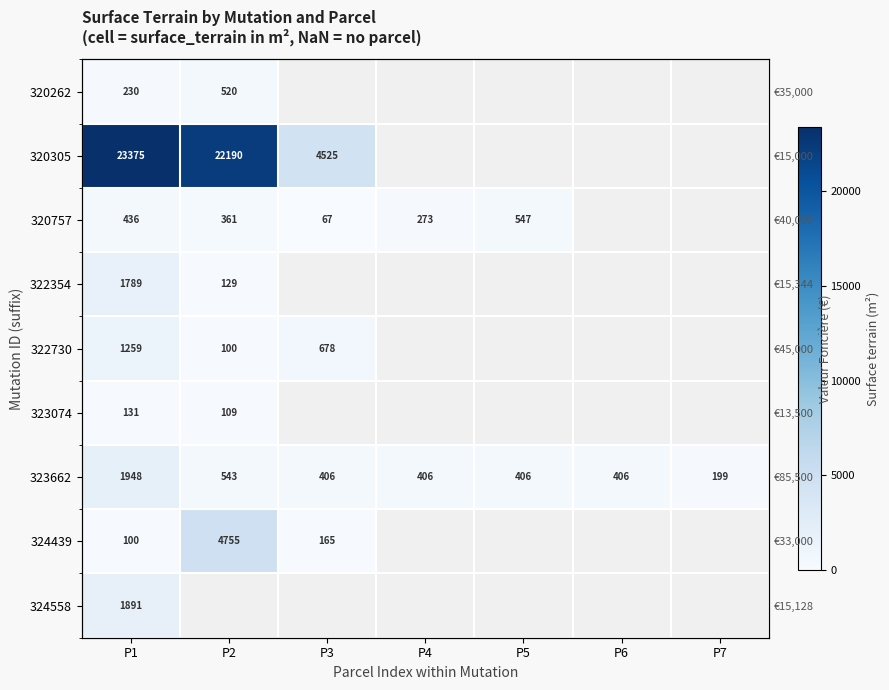

What is the lowest value of the 323662 series?

199.0